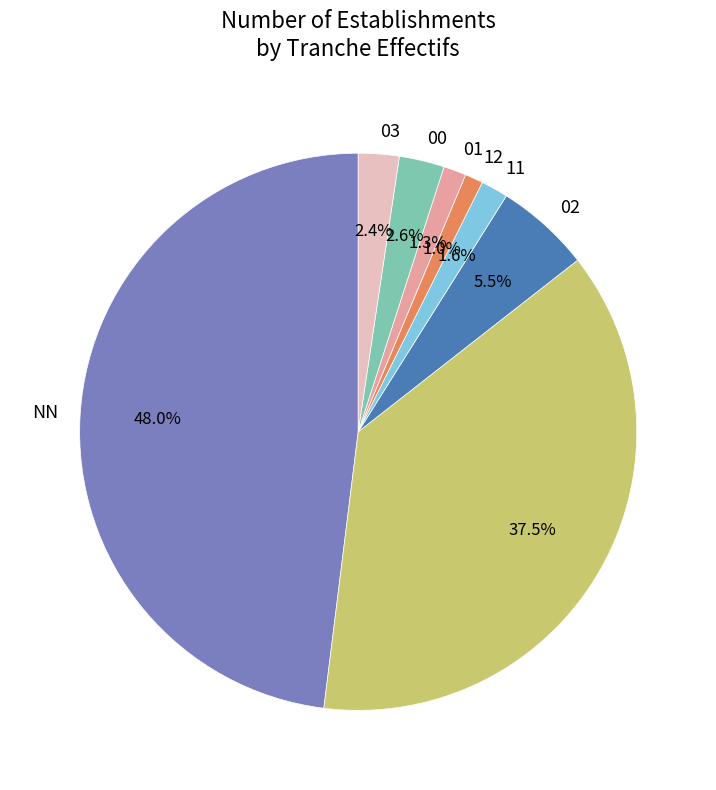

Does any single category account for the majority?

No